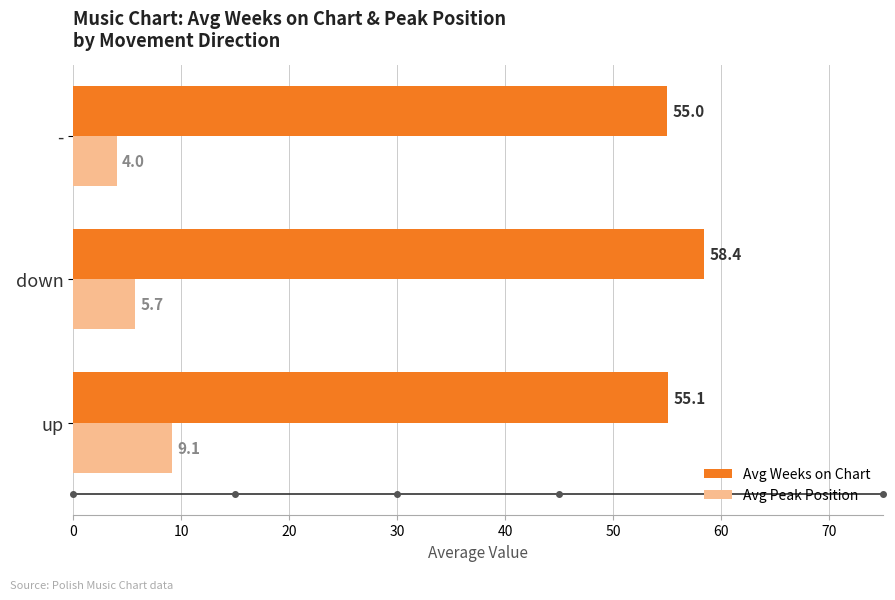

What are all the series names shown in the legend?

Avg Weeks on Chart, Avg Peak Position